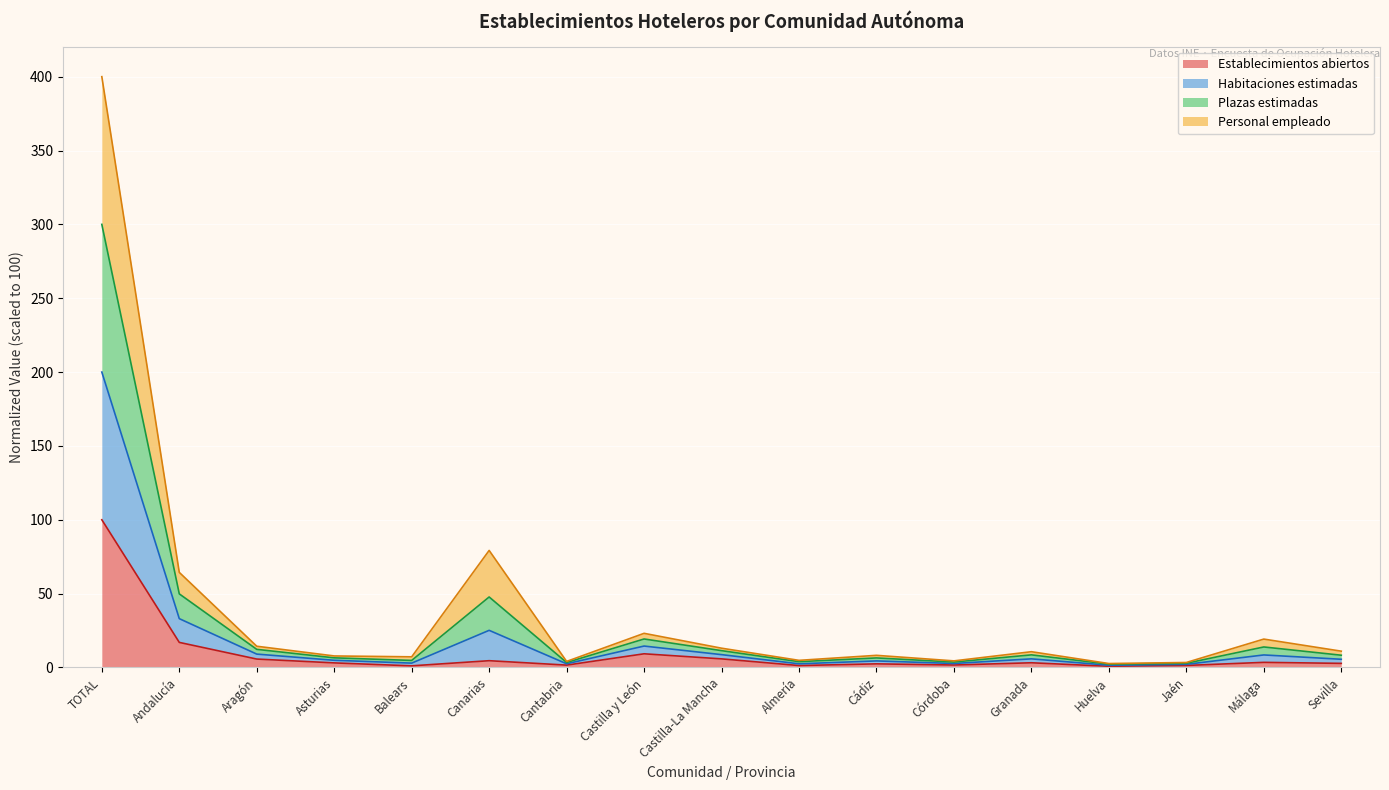

At which label does Establecimientos abiertos first exceed 3?

TOTAL